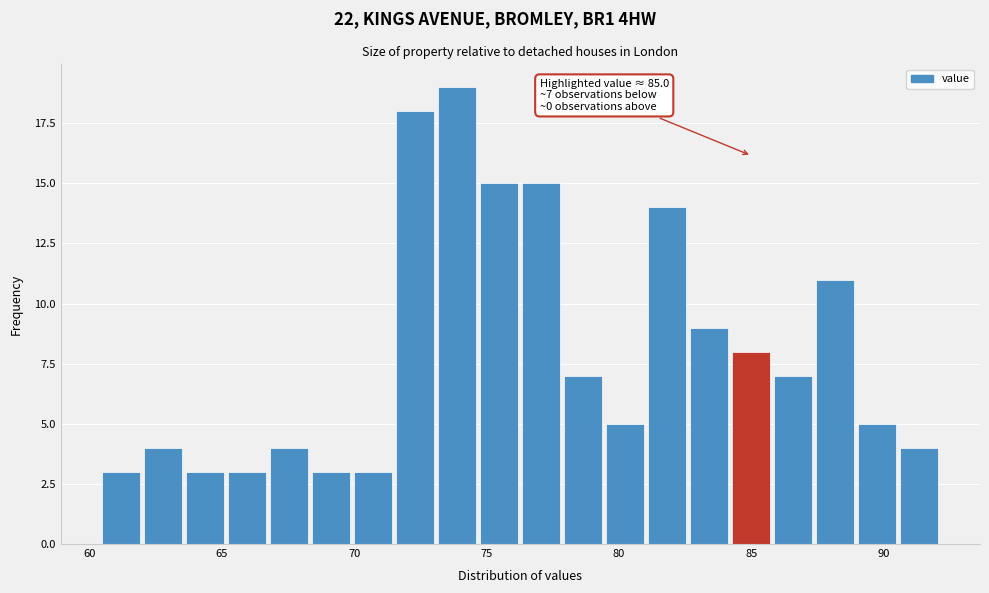

Around what value on the x-axis is the tallest bar? Give the approximate position of its centre, as read against the axis.

74.0